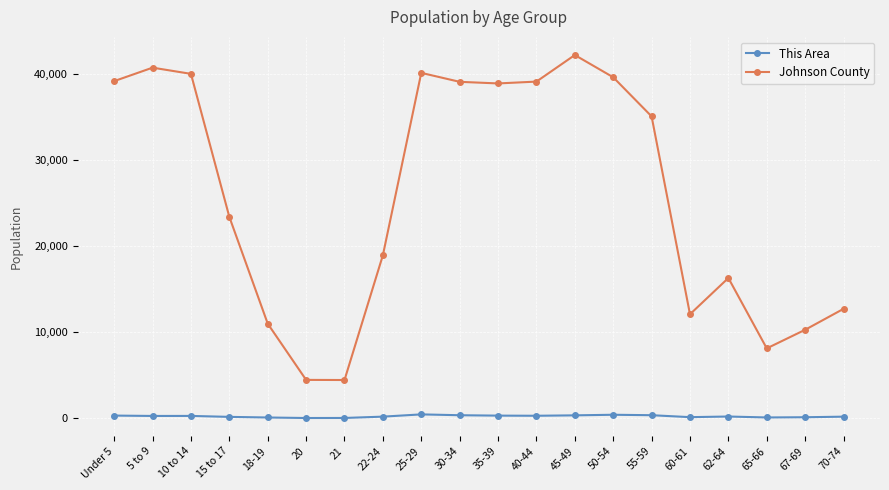

Which series has the largest total across all categories?

Johnson County